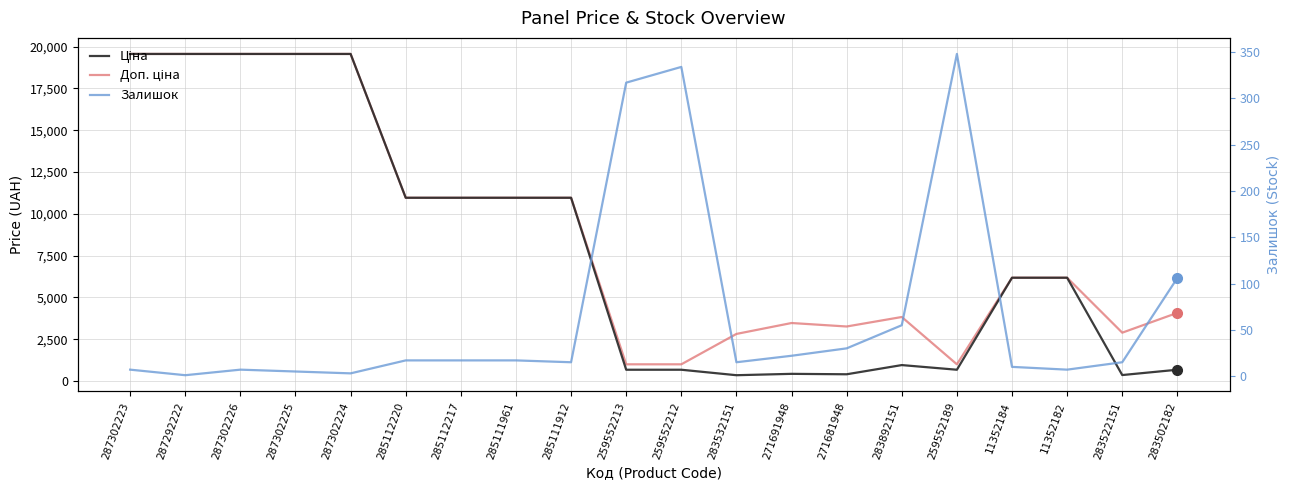

How many data points does each series have?

20